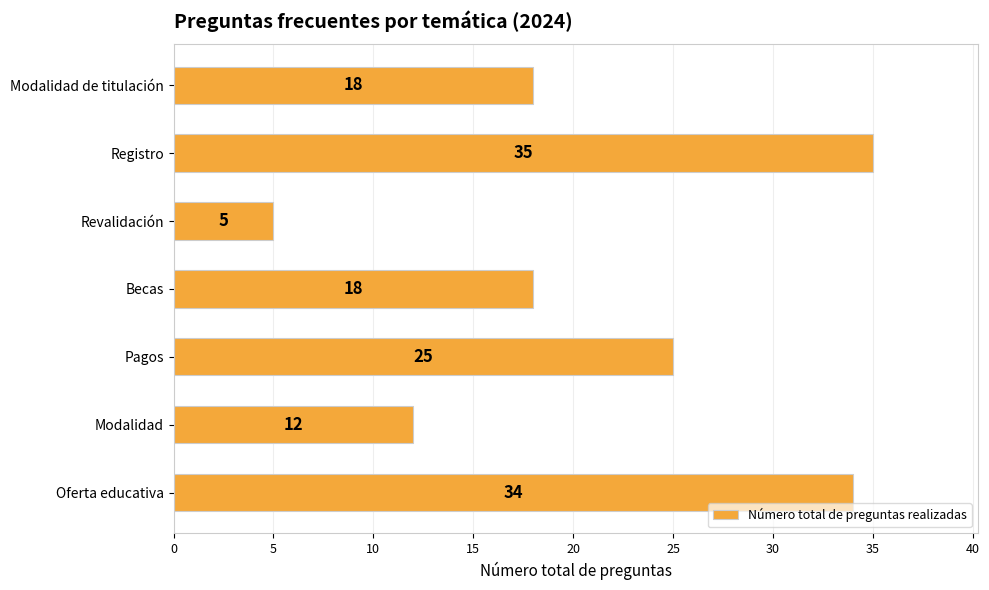

What is the sum of the values at Modalidad de titulación and Pagos?

43